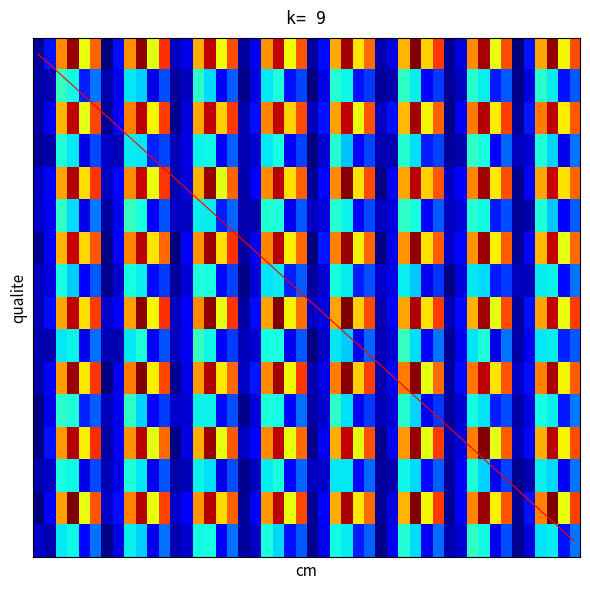

Does the chart display data point markers on the line(s)?

No